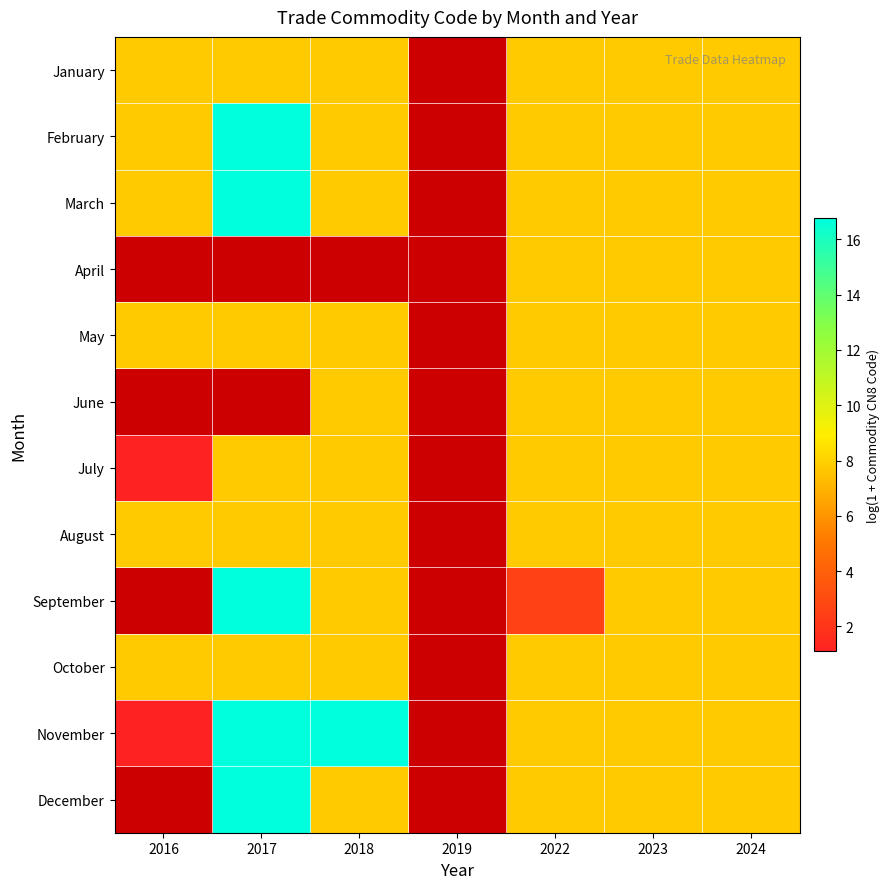

How many data points does each series have?

7